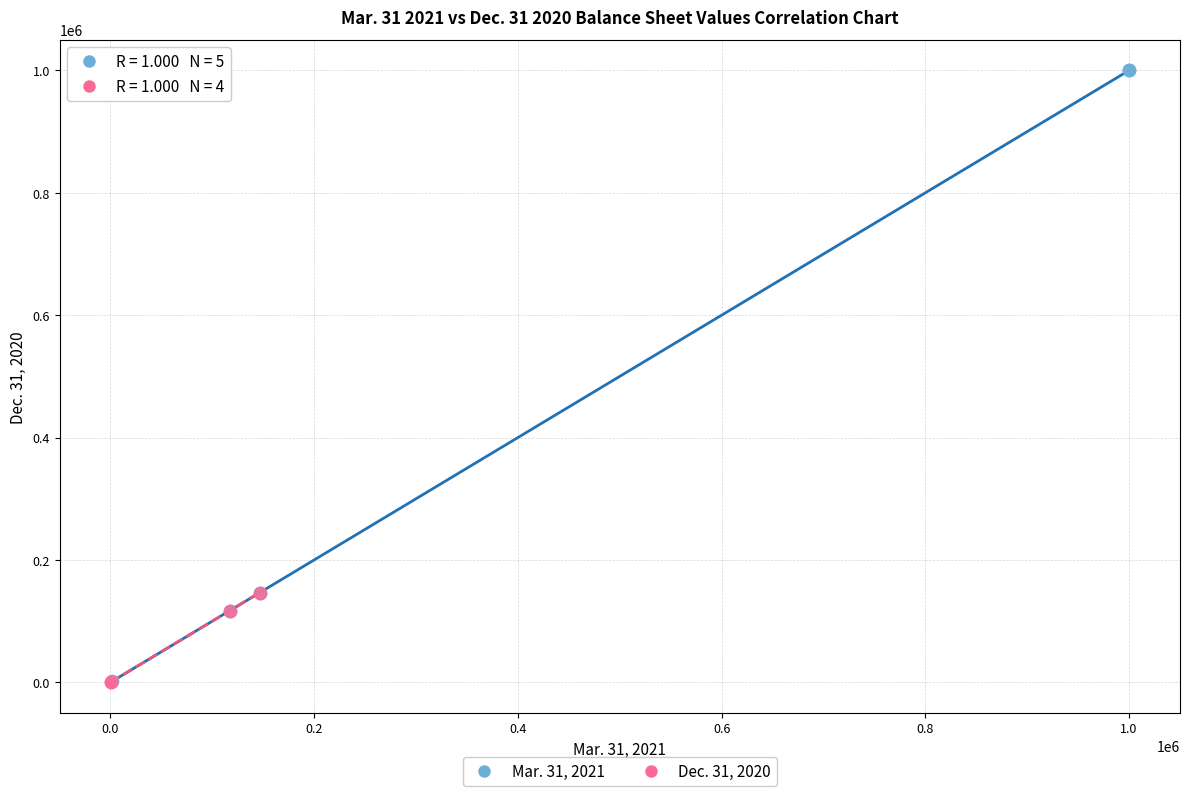

Which series has the widest spread of Y values?

Mar. 31, 2021